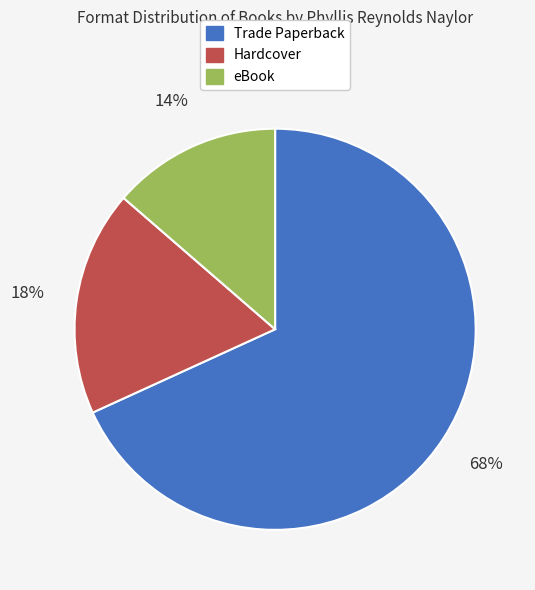

Does Hardcover account for over 50% of the chart?

No